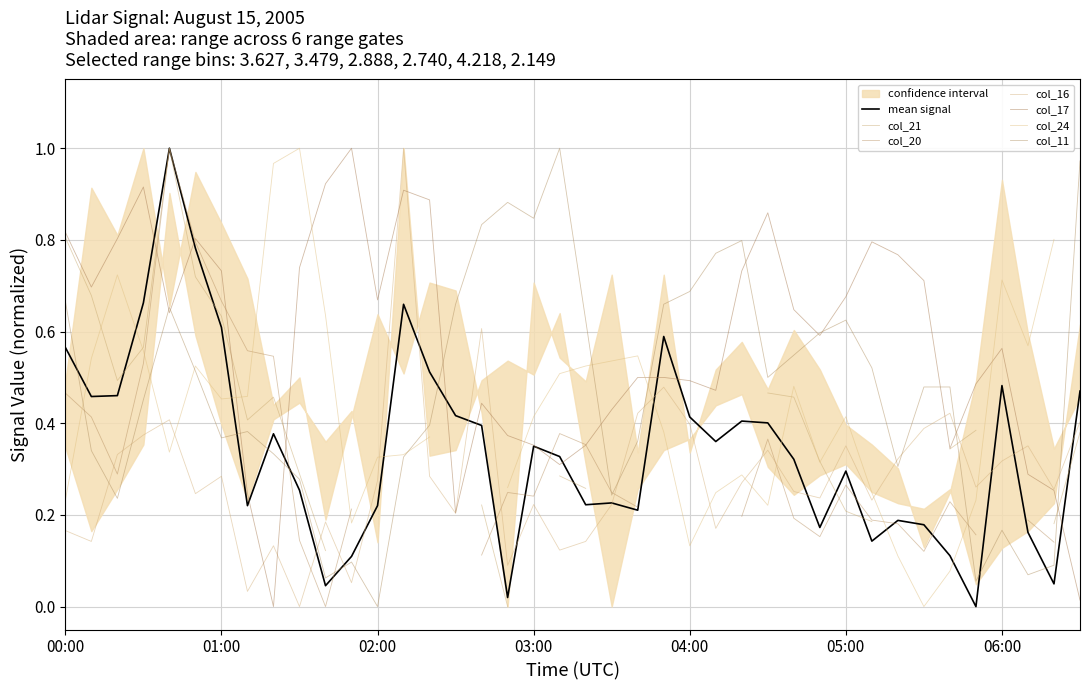

Which series changed the most between 2005/08/15 01:00 and 2005/08/15 01:30?

col_16